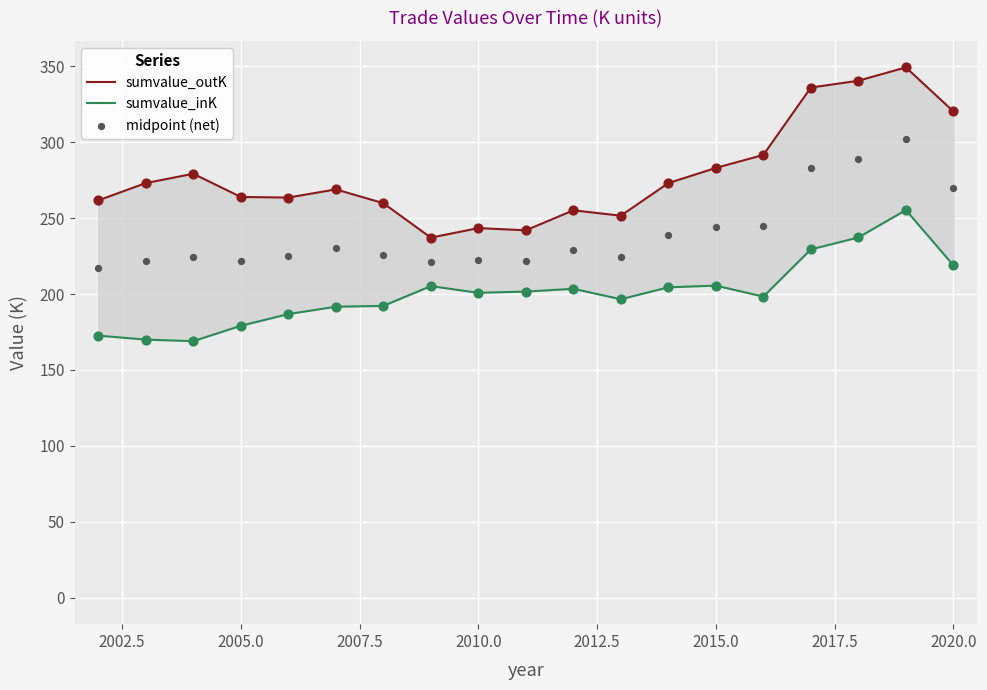

Which series contains the highest Y value?

sumvalue_outK